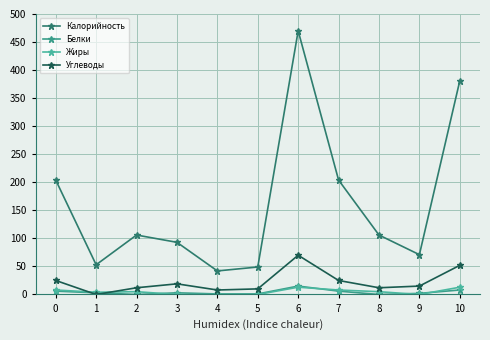

What is the sum of all Калорийность values?

1779